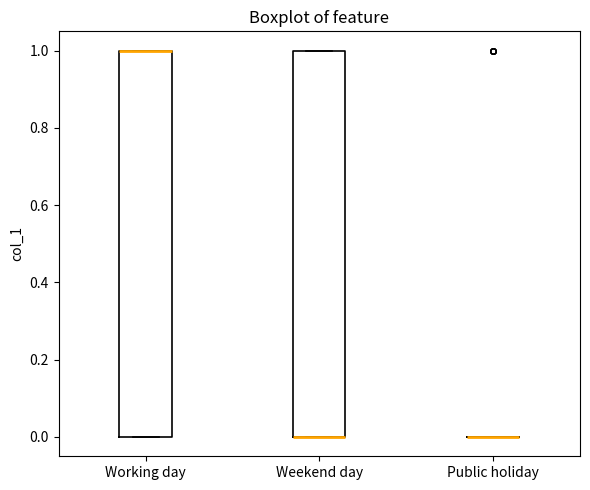

Reading left to right, transcribe this box plot: for each box, give where its median line is, the range the box spans, and where its two whiskers end, as read against the y-axis. The values are not printed on the chart, so give them approximately, as read against the axis.

Working day: median 1 (drawn on the box's upper edge), box 0 to 1, whiskers 0 to 1
Weekend day: median 0 (drawn on the box's lower edge), box 0 to 1, whiskers 0 to 1
Public holiday: box collapsed to a line at 0, whiskers 0 to 0